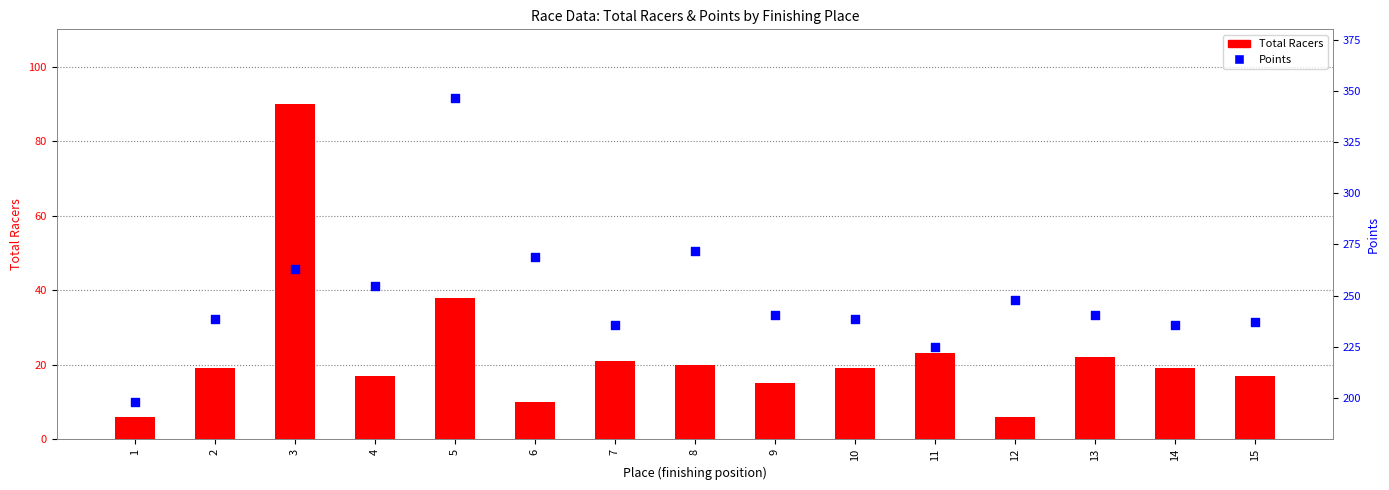

Which series contains the lowest Y value?

Total Racers